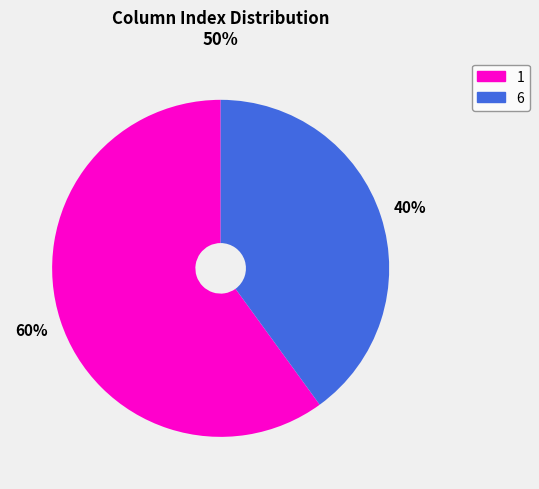

How many segments does this pie chart have?

2